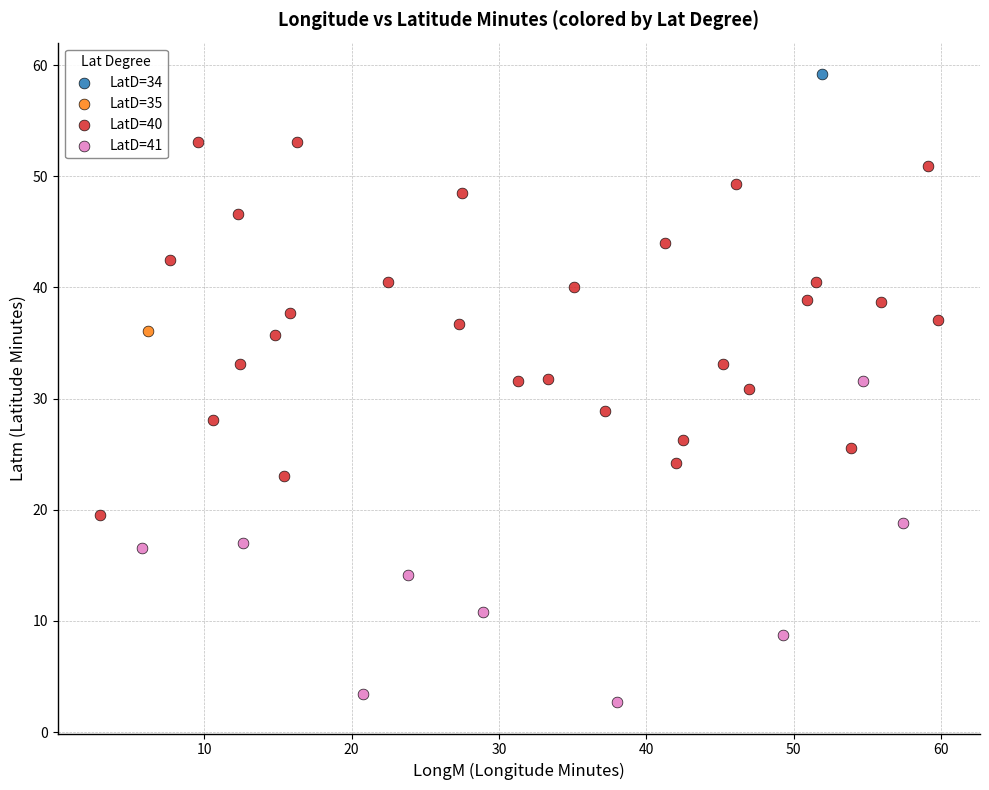

What are all the series names shown in the legend?

LatD=34, LatD=35, LatD=40, LatD=41